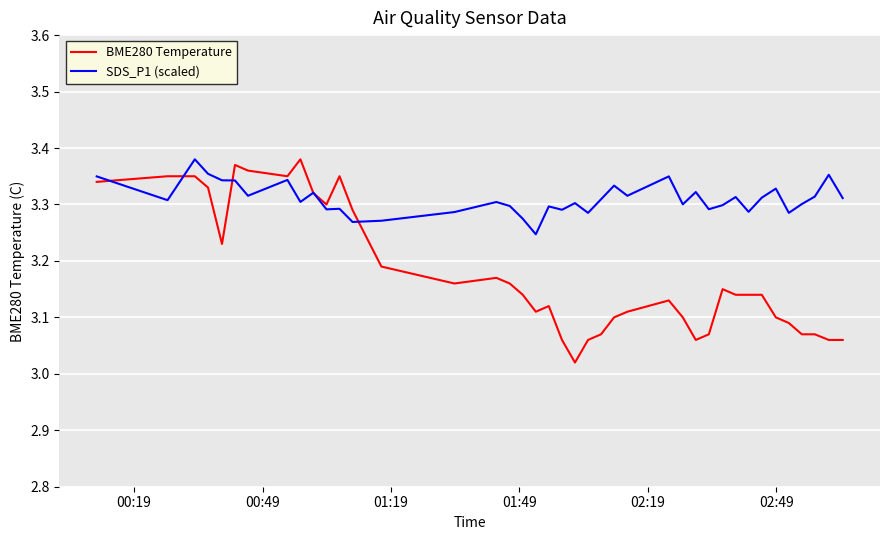

List the series in order of their overall mean, lowest first.

BME280 Temperature, SDS_P1 (scaled)